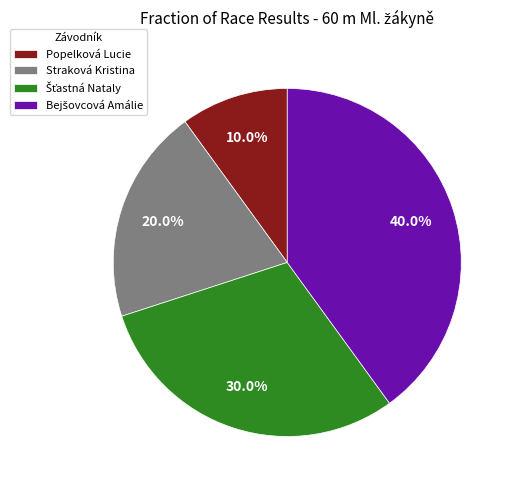

What percentage is the Straková Kristina slice, to the nearest percent?

20%